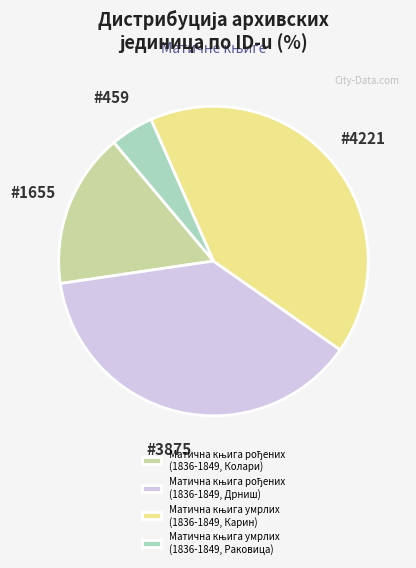

Does any single category account for the majority?

No